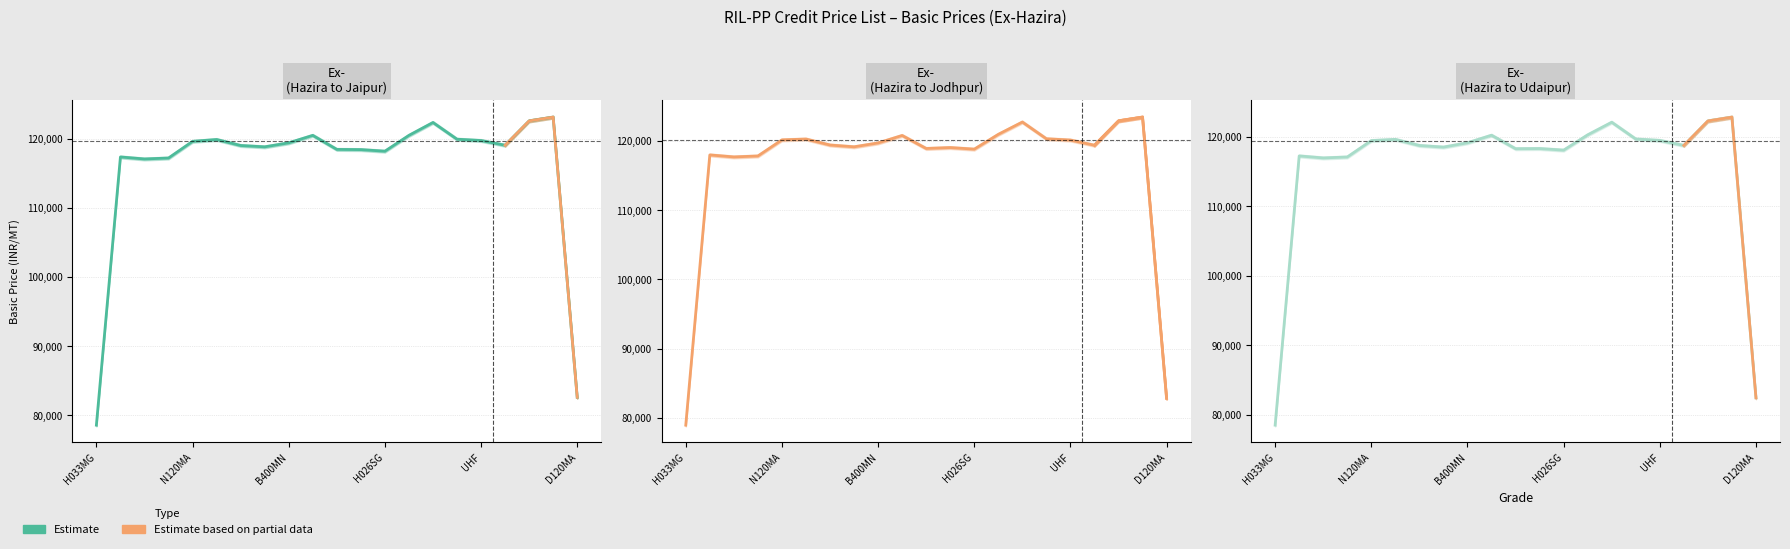

True or false: Ex-(Hazira to Jaipur) and Ex-(Hazira to Udaipur) intersect in this chart.

False